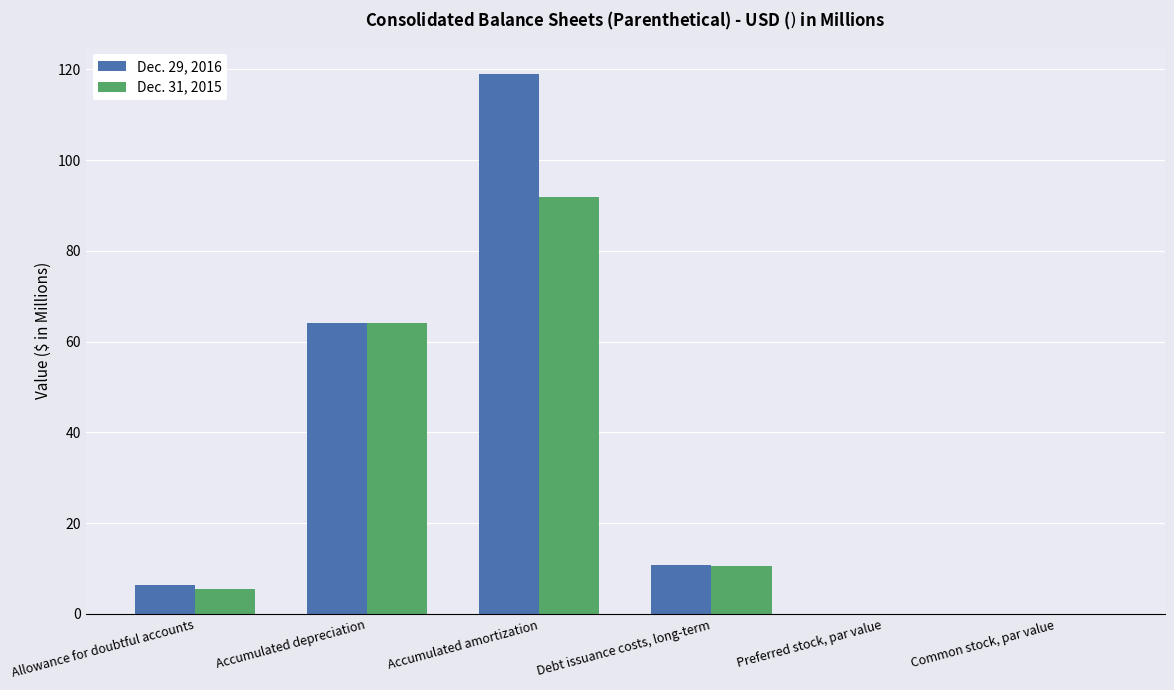

Which series changed the most between Allowance for doubtful accounts and Accumulated depreciation?

Dec. 31, 2015